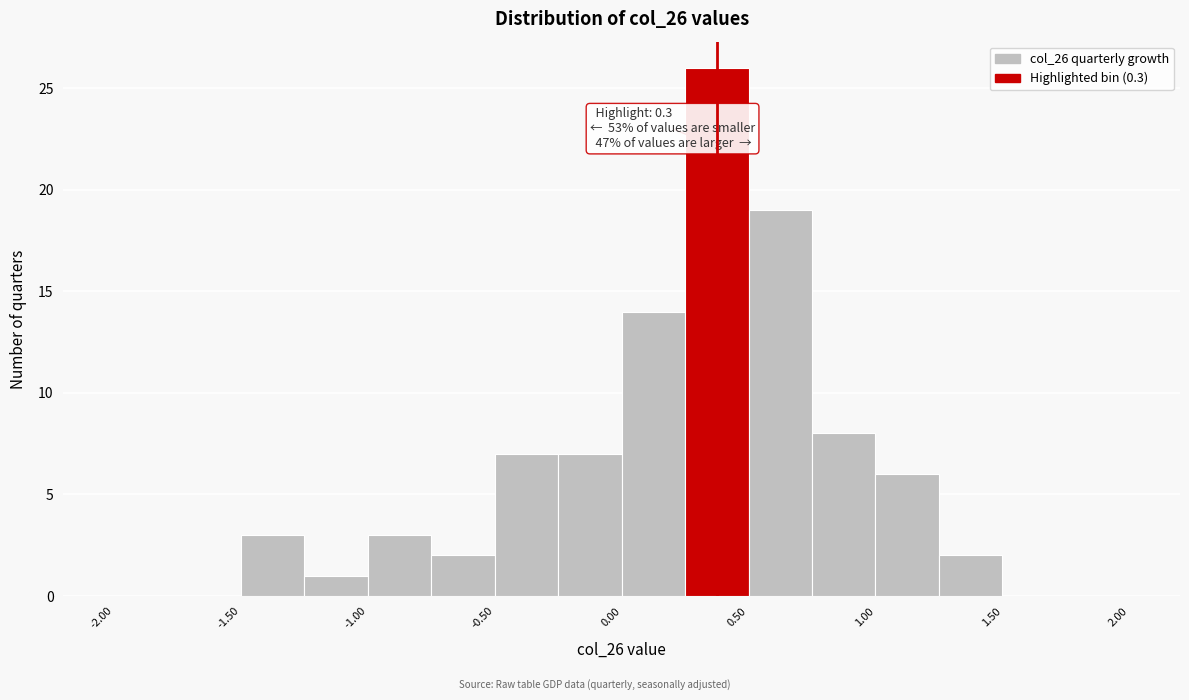

Over which range of the x-axis is the bar tallest?

0.25 to 0.50